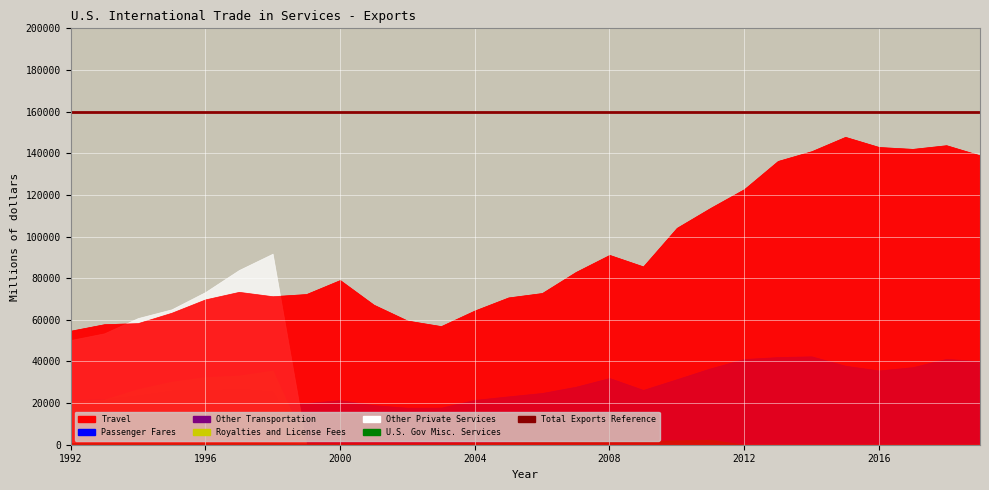

What is the value of the Passenger Fares point at the 20th from the left?

36738